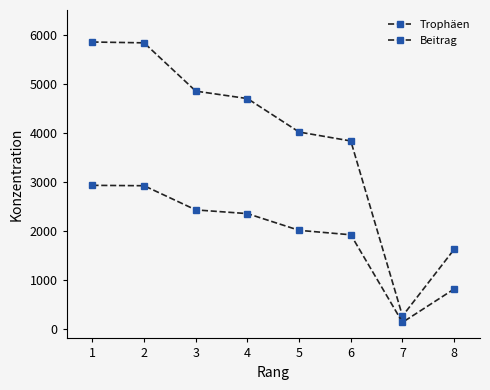

Does the chart have visible grid lines?

No